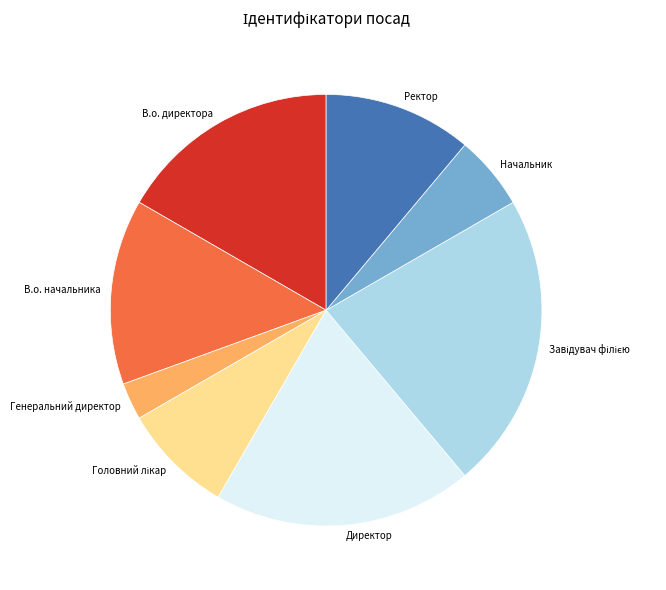

Is the sum of Генеральний директор and Начальник greater than half?

No